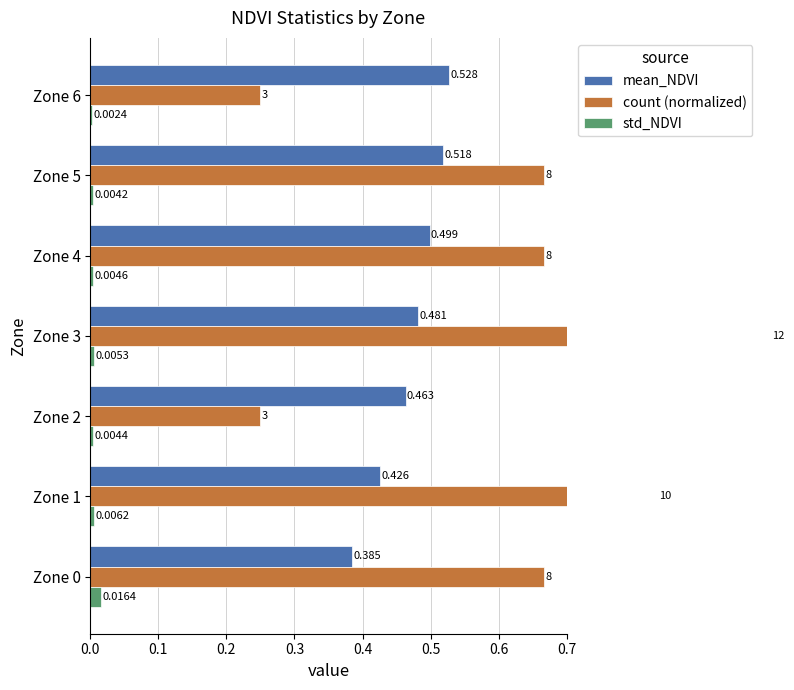

True or false: count (normalized) has a value of 0.3 at Zone 3.

False